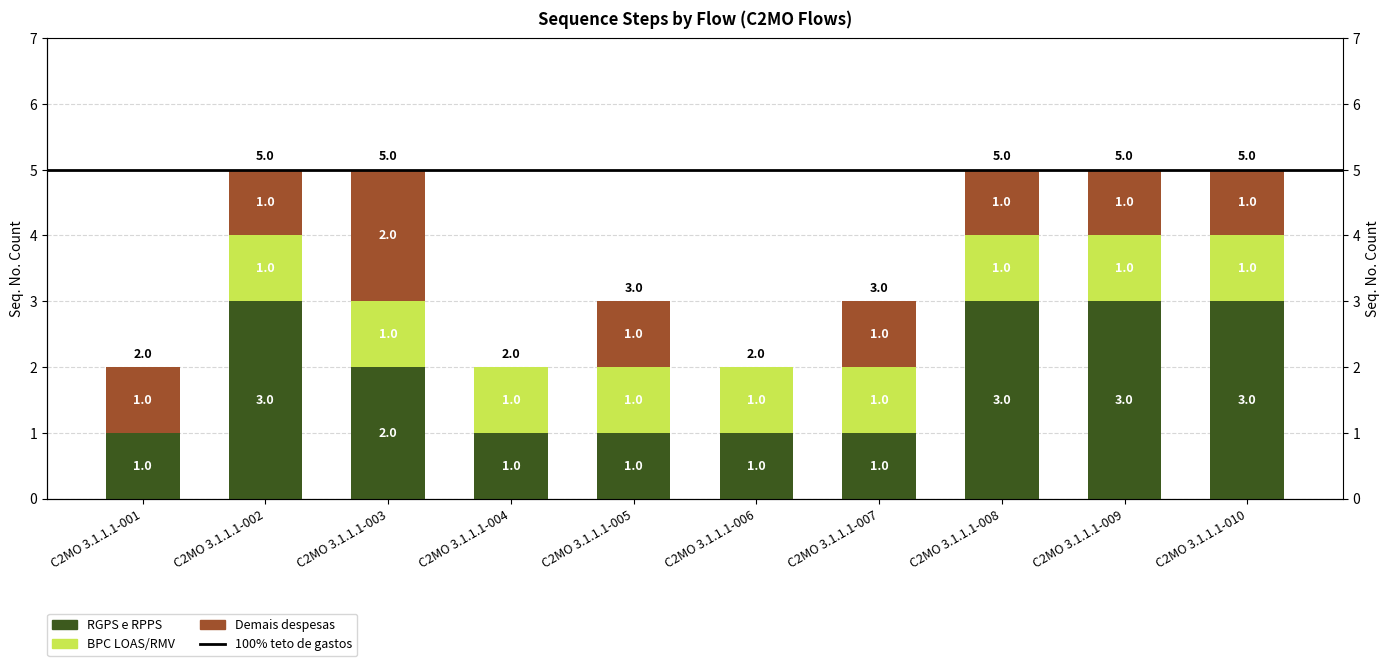

Rank the series at C2MO 3.1.1.1-004 from highest to lowest value.

RGPS e RPPS, BPC LOAS/RMV, Demais despesas